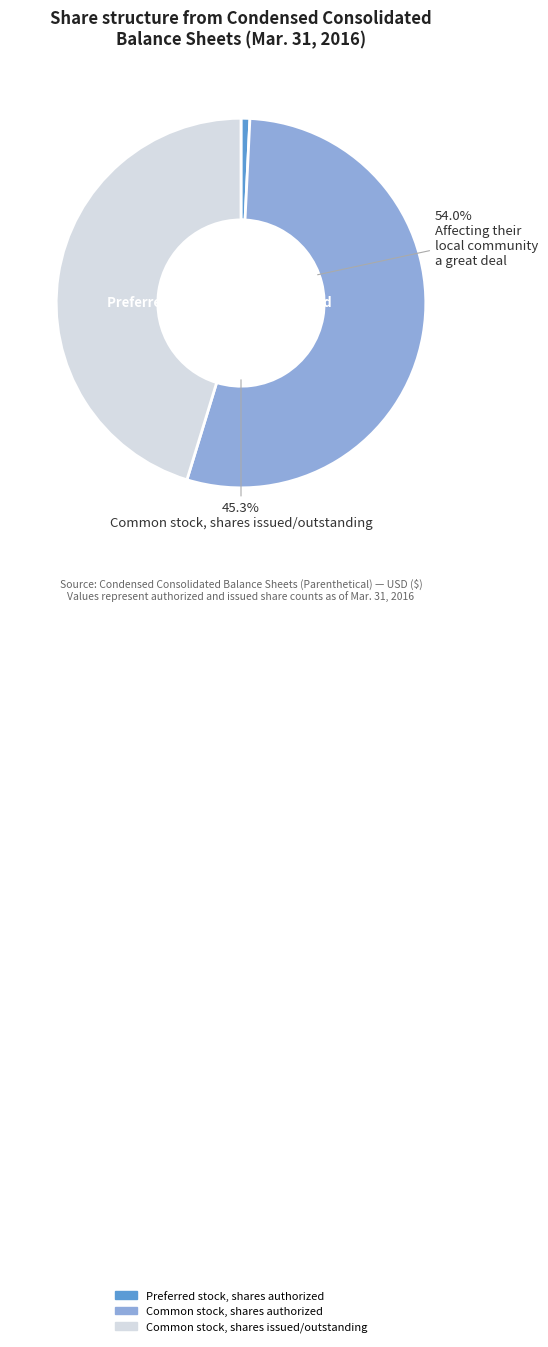

Rank the categories by value from lowest to highest.

Preferred stock, shares authorized, Common stock, shares issued/outstanding, Common stock, shares authorized